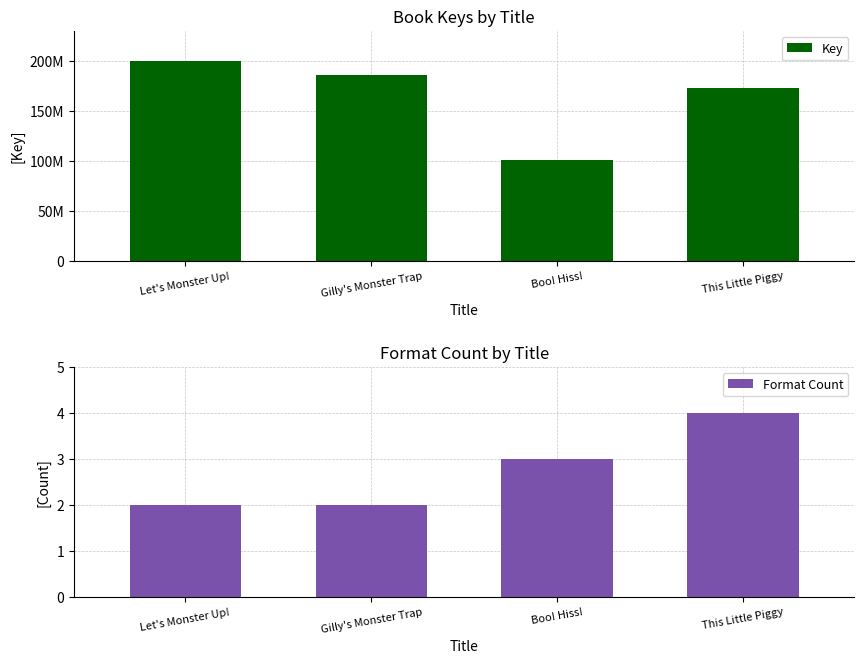

How many data points in Format Count are above 3?

1